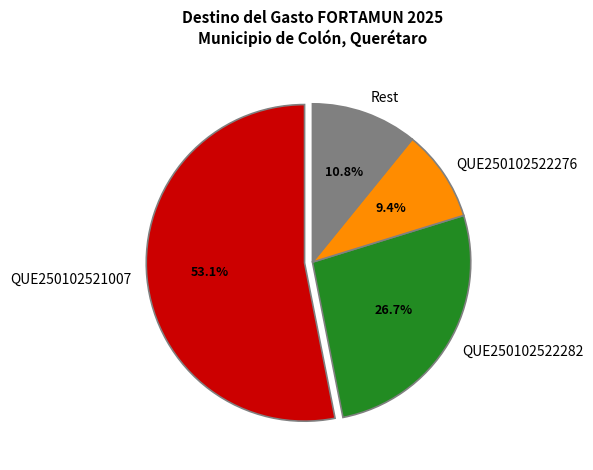

True or false: QUE250102522282 accounts for 32% of the total.

False